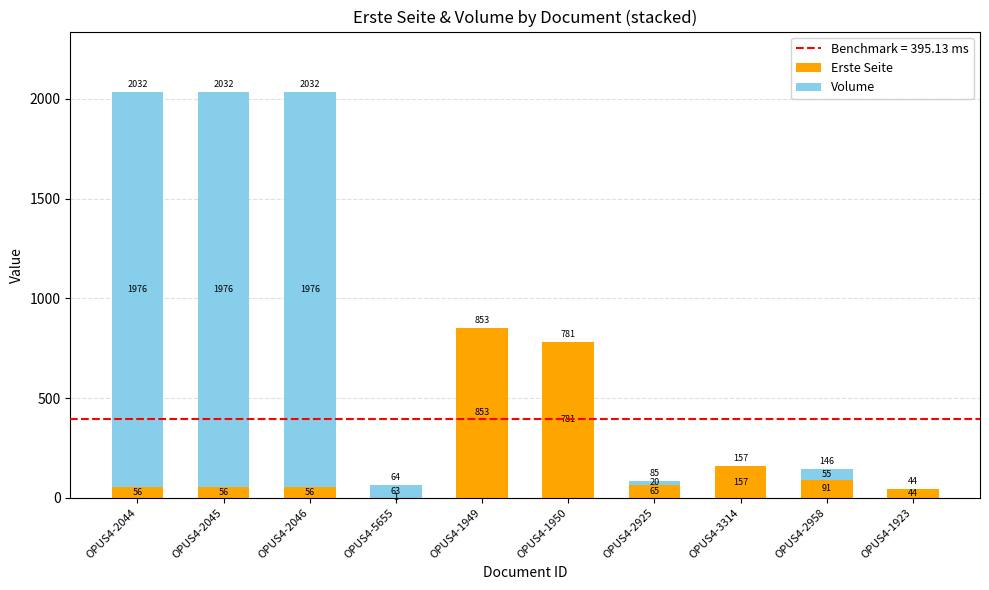

How many data points does each series have?

10